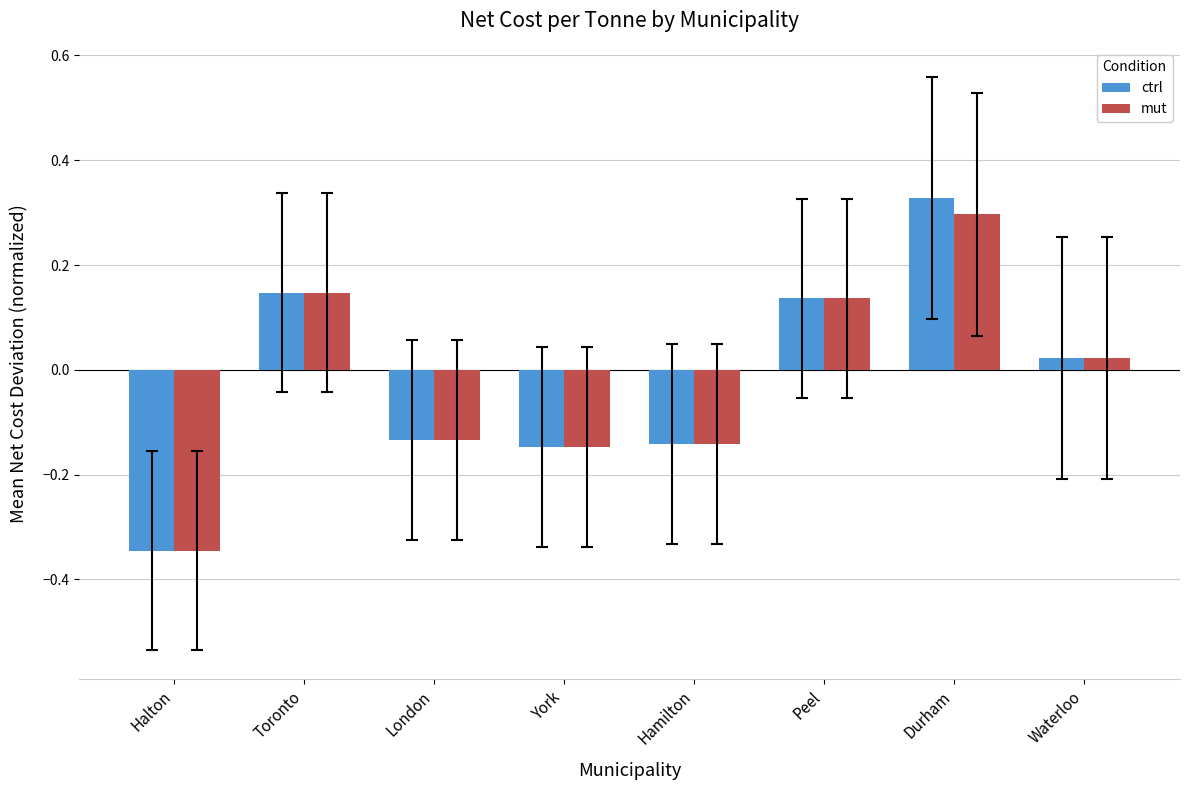

At which category is the sum across all series the highest?

Durham